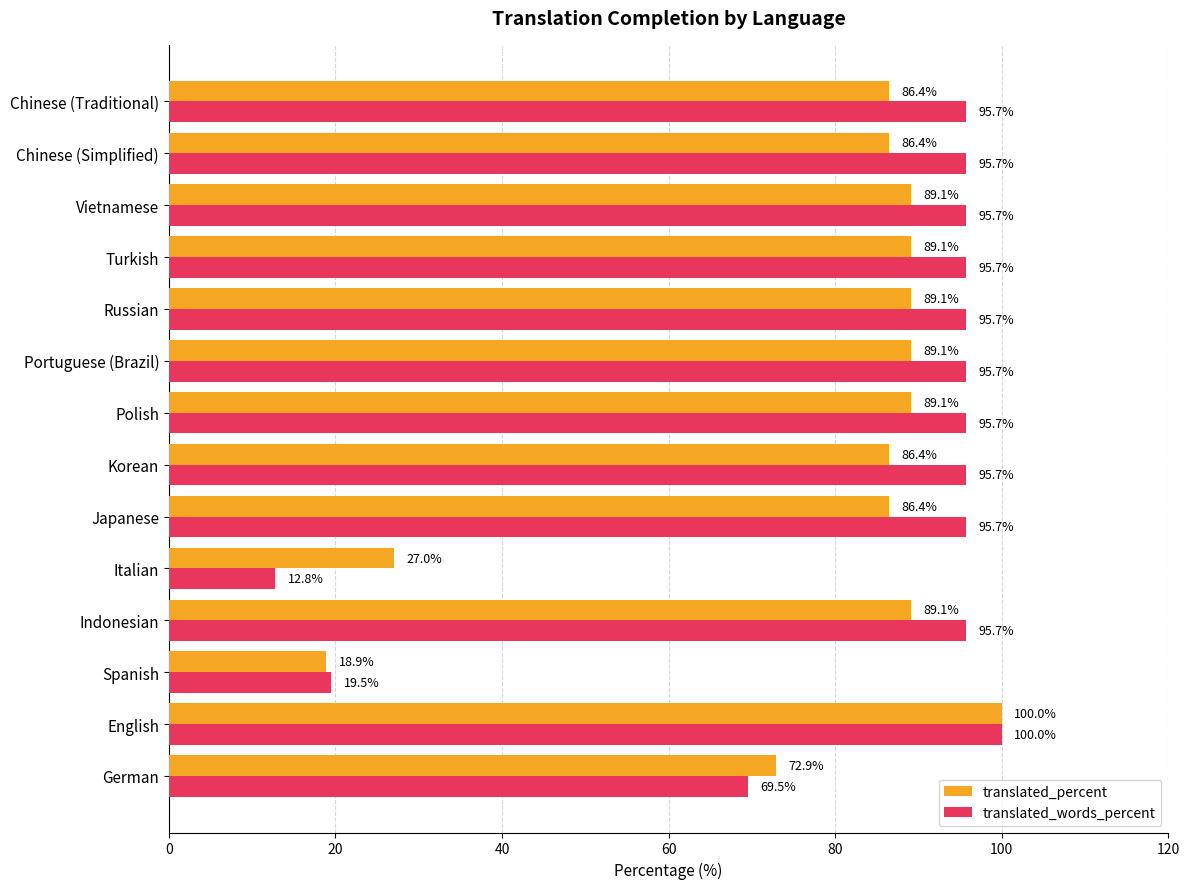

What is the maximum value for translated_words_percent?

100.0